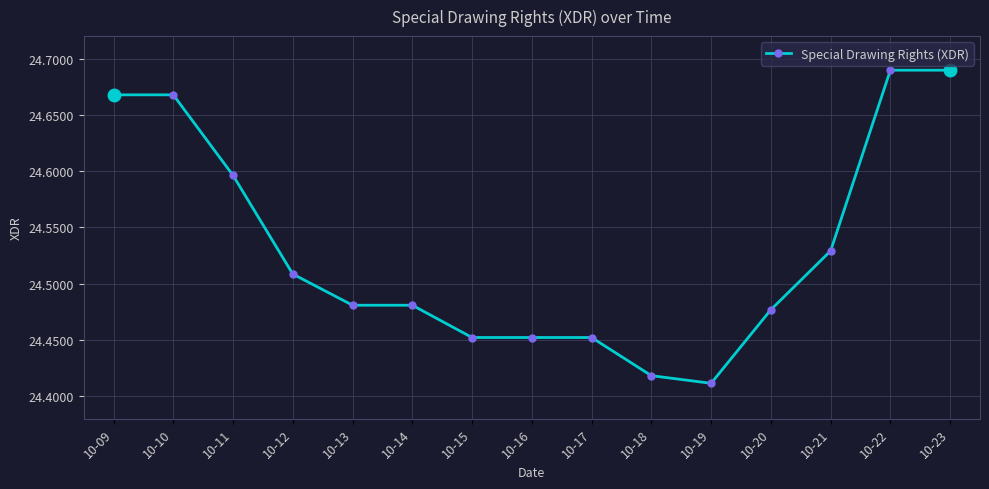

Between 10-16 and 10-09, which is larger?

10-09